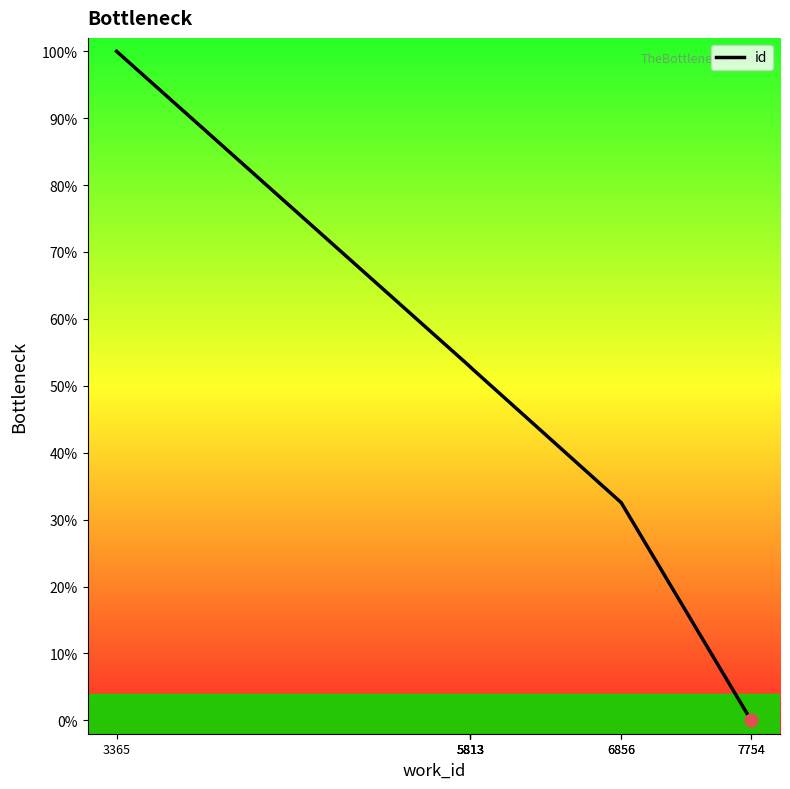

Approximately how many times larger is the value at 5813 compared to 6856?

1.6